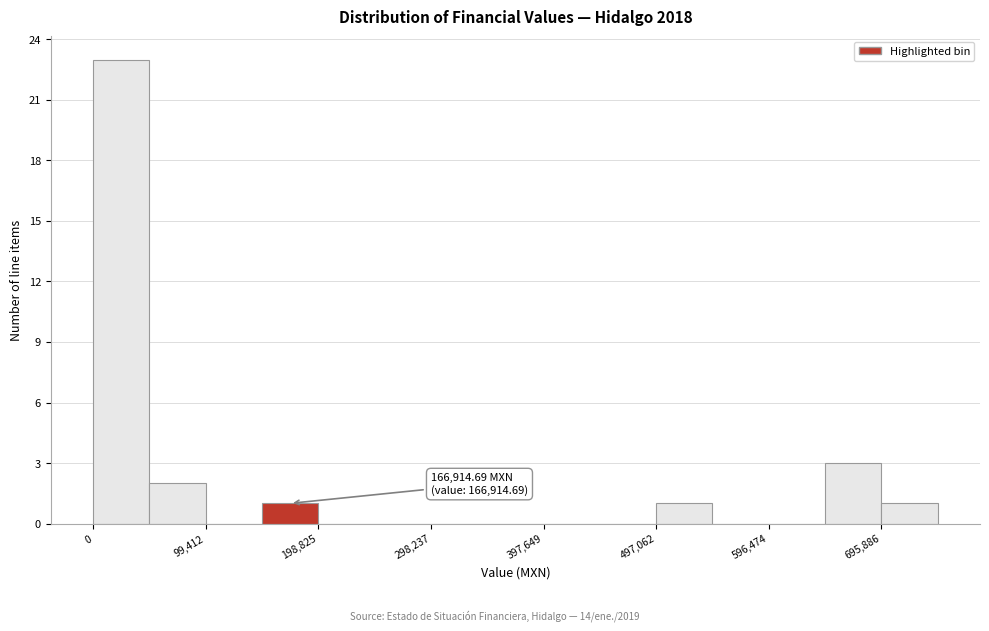

Which range on the x-axis has the tallest bar?

0 to 50000